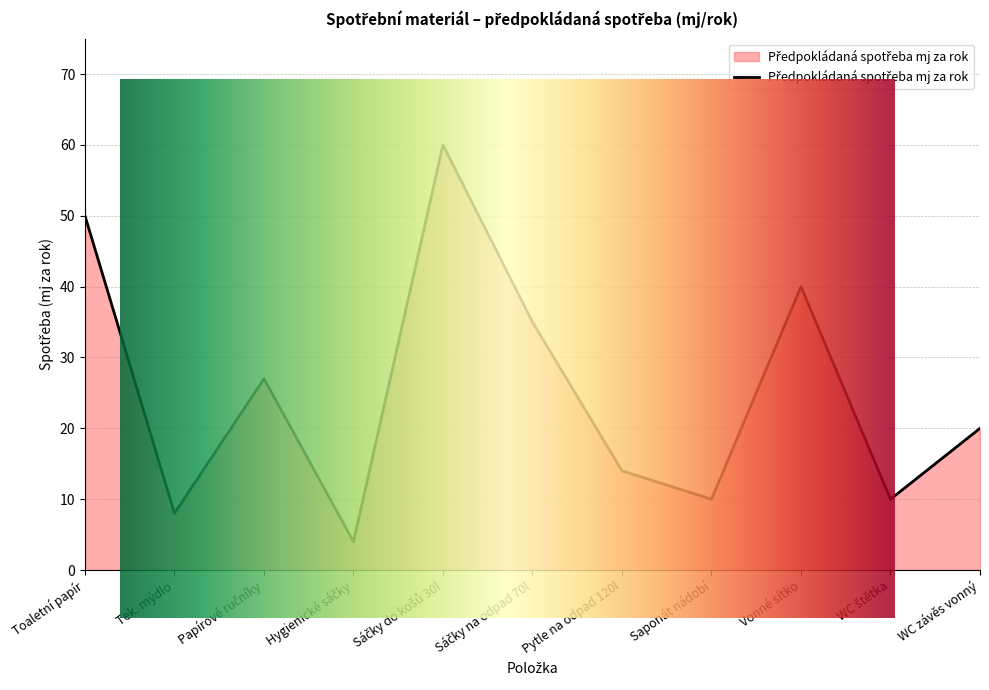

Read the value at Saponát nádobí, to the nearest 5.

10